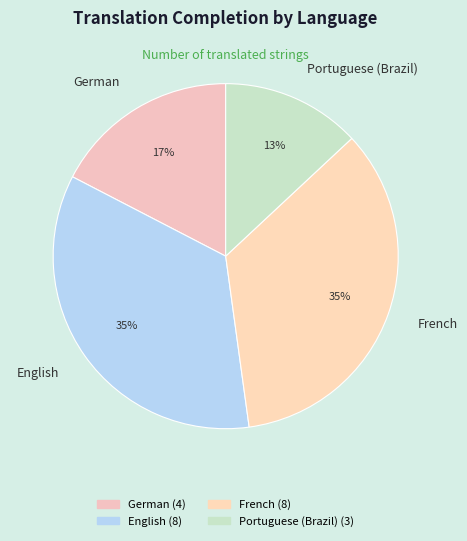

Do English and German together represent more than half of the pie?

Yes